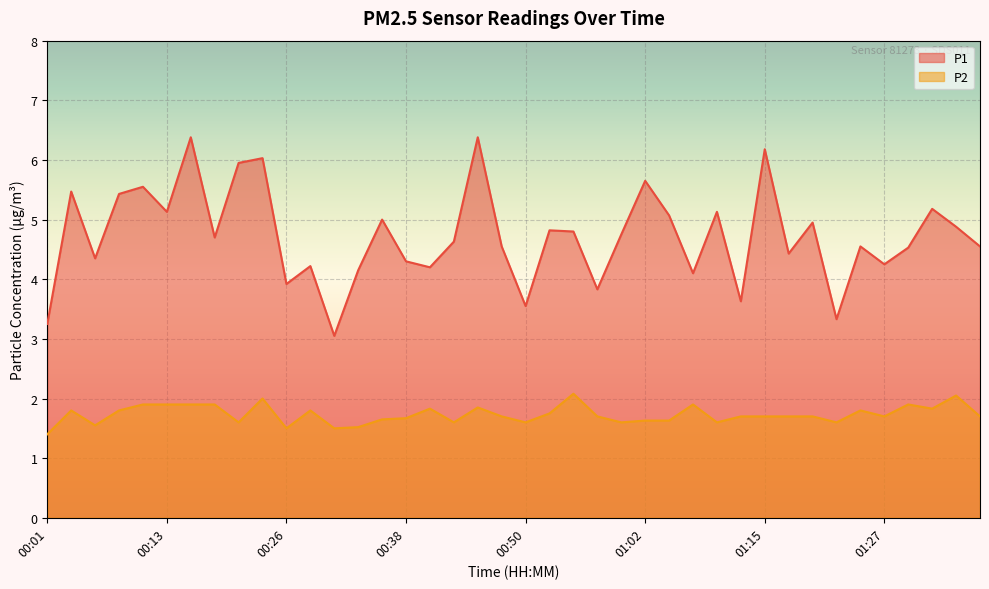

How many lines are shown in the chart?

2